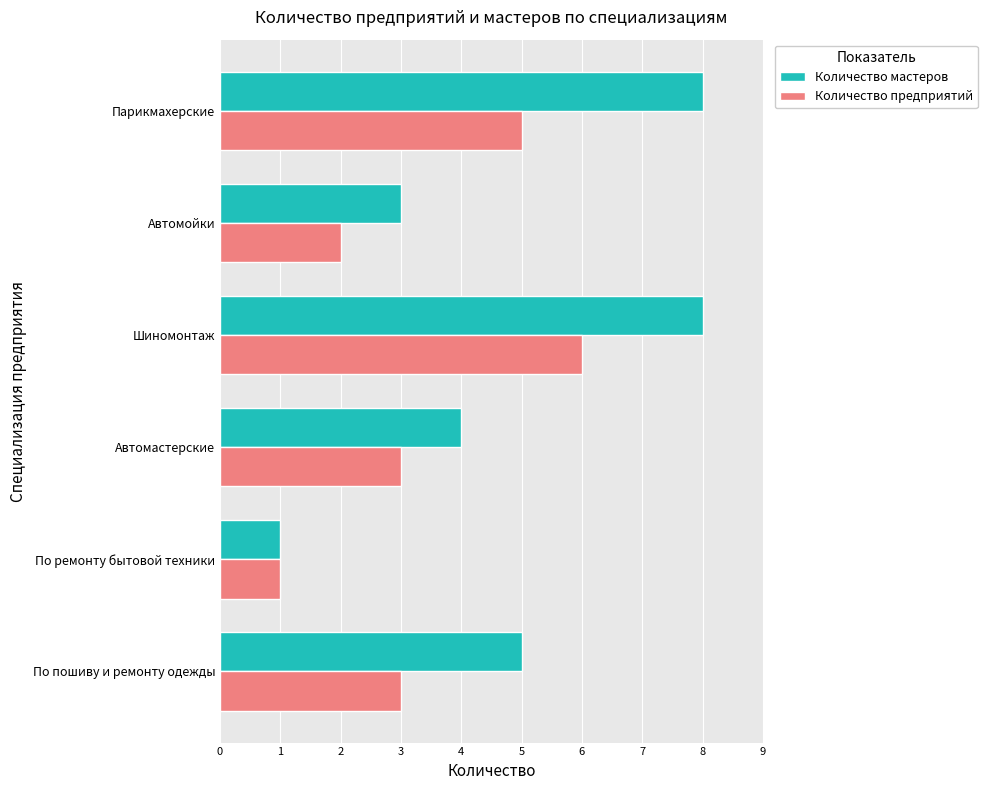

Which series has the largest total across all categories?

Количество мастеров